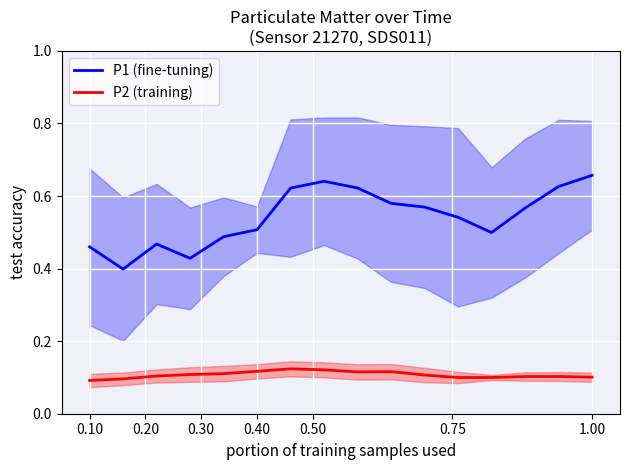

True or false: P2 (training) and P1 (fine-tuning) cross at least once.

False